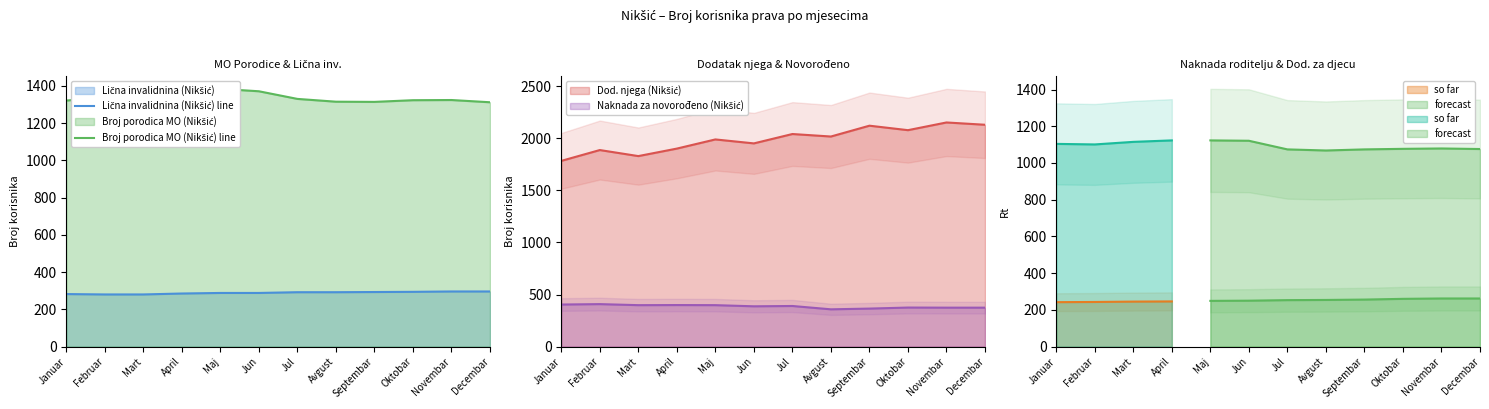

How many values in the Broj porodica MO (Nikšić) line series are below 1330?

6